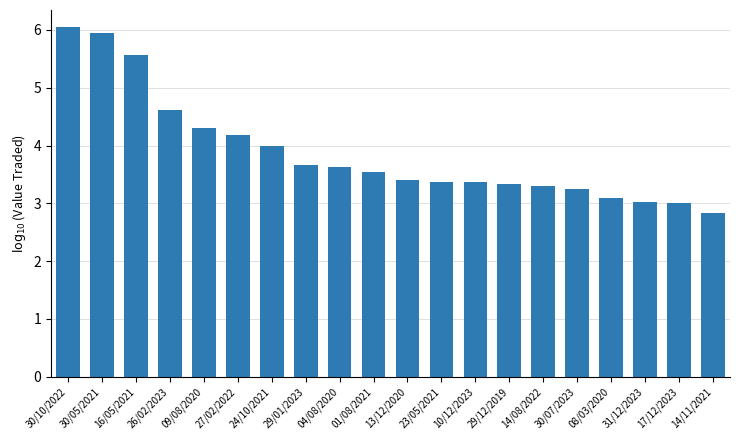

What is the approximate value at 30/10/2022?

6.0